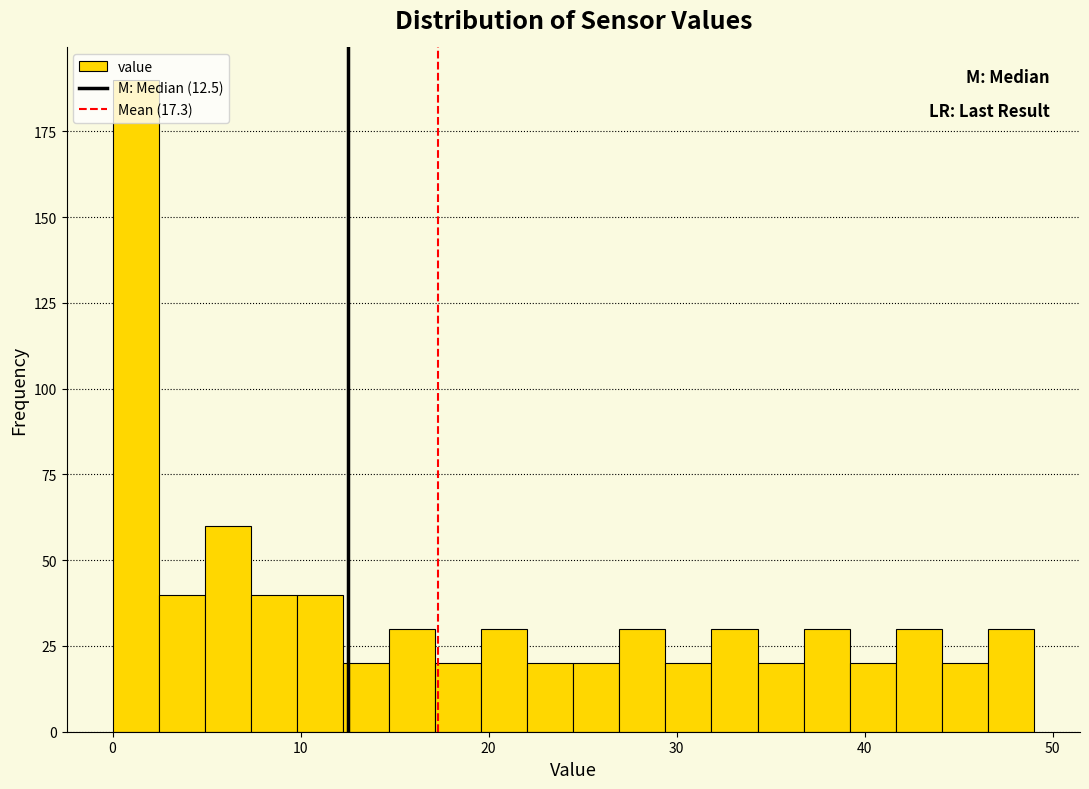

Read against the x-axis, roughly where is the centre of the tallest bar?

1